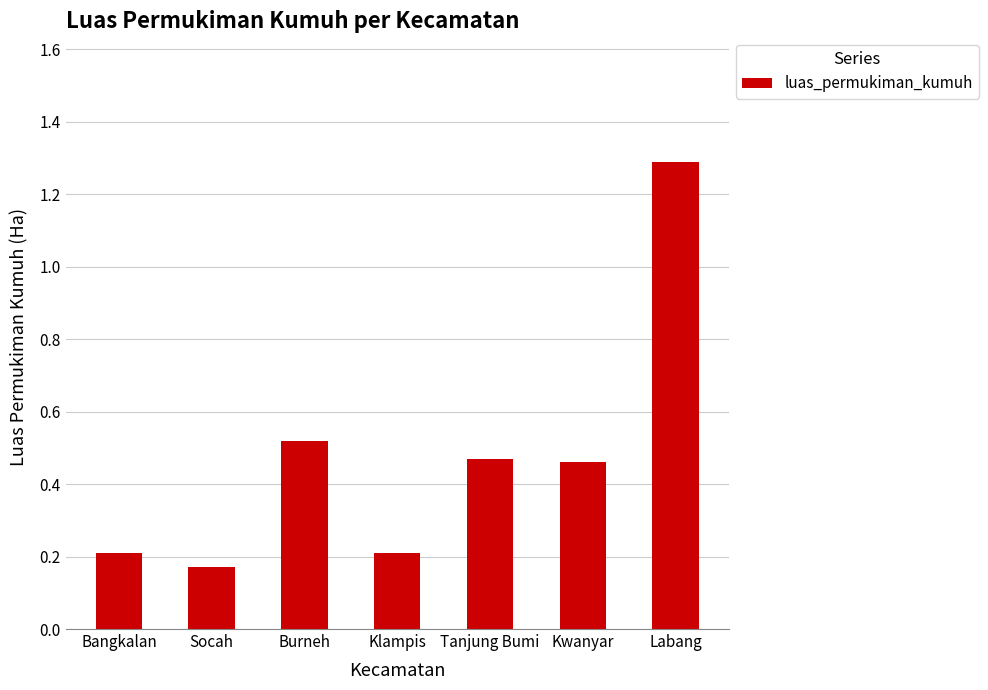

What is the maximum value shown in the chart?

1.3